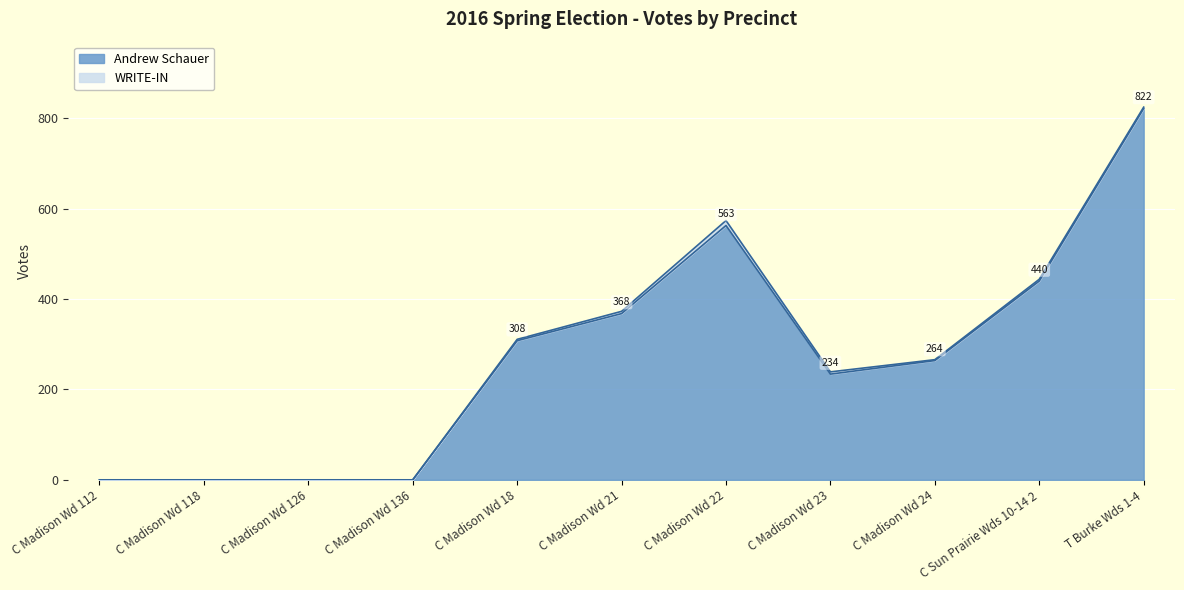

List the labels in order of value, smallest first.

C Madison Wd 112, C Madison Wd 118, C Madison Wd 126, C Madison Wd 136, C Madison Wd 23, C Madison Wd 24, C Madison Wd 18, C Madison Wd 21, C Sun Prairie Wds 10-14 2, C Madison Wd 22, T Burke Wds 1-4